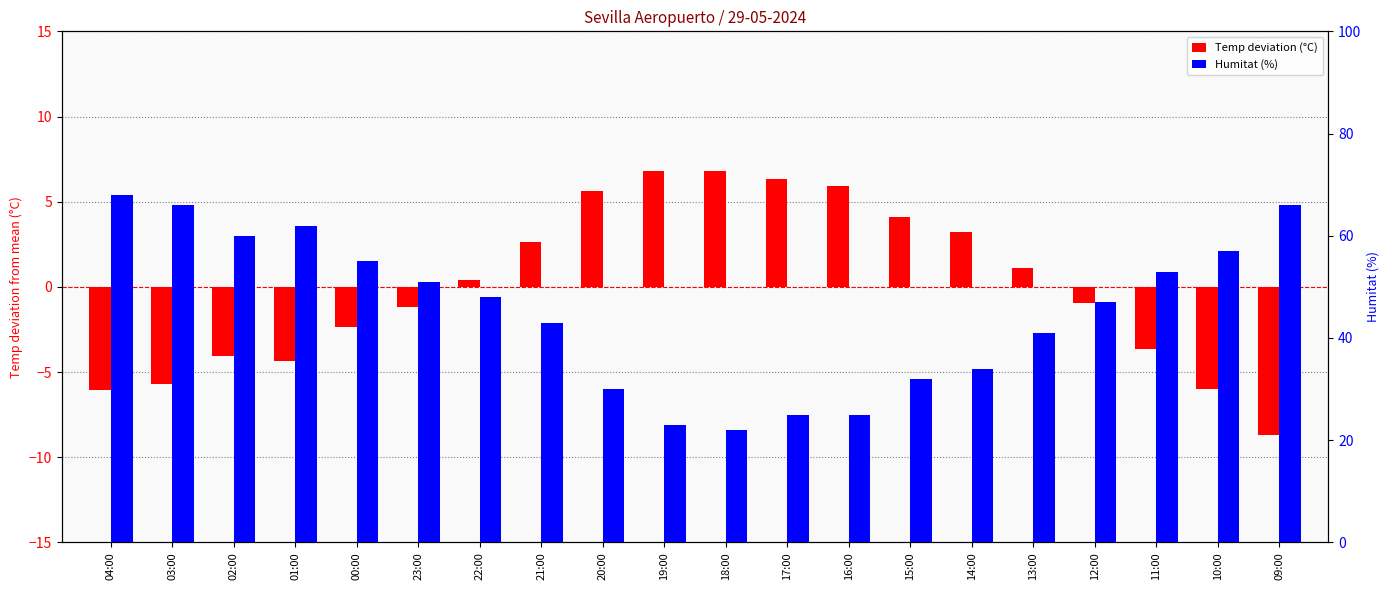

Rank the series by their average value, from lowest to highest.

Temp deviation (°C), Humitat (%)